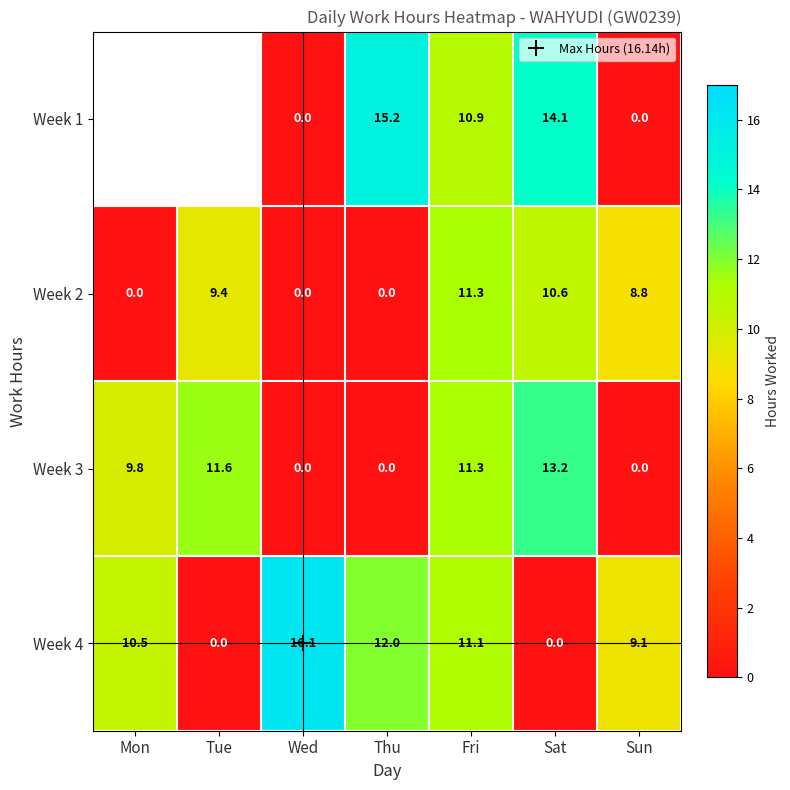

Which series has the largest total across all categories?

Week 4